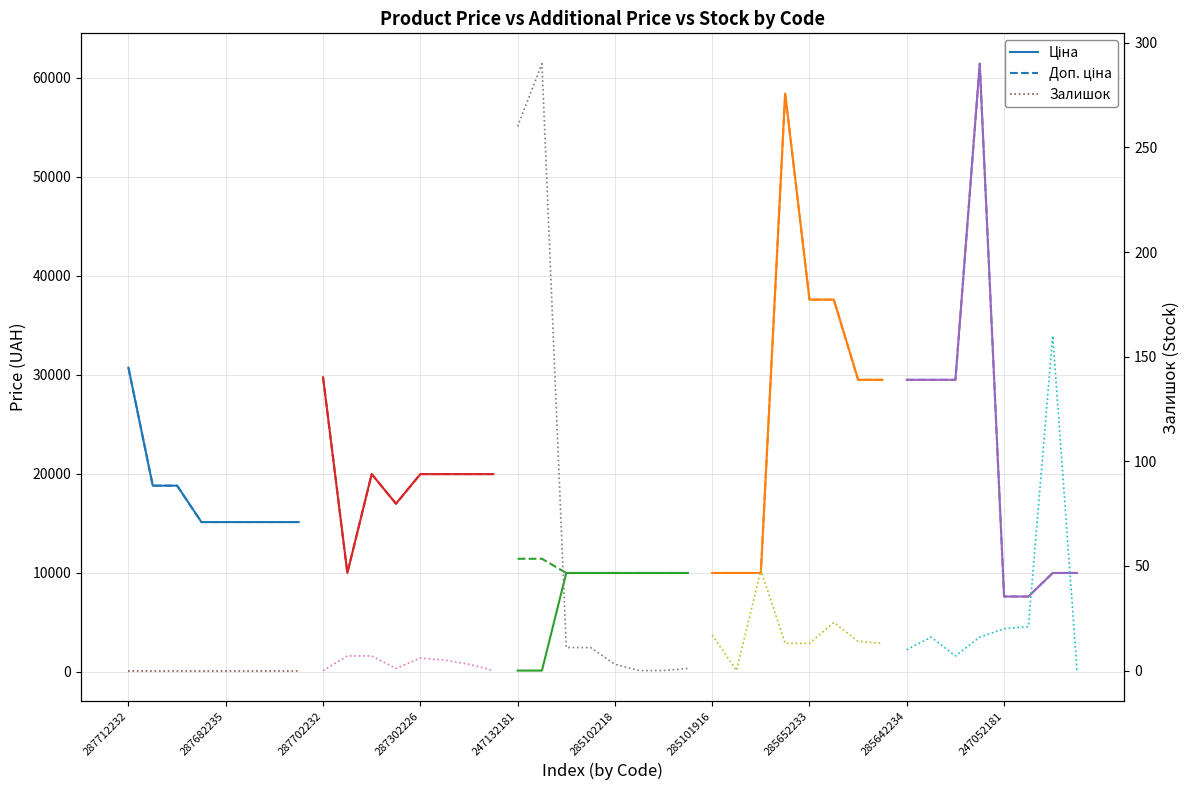

True or false: Доп. ціна and Ціна intersect in this chart.

False